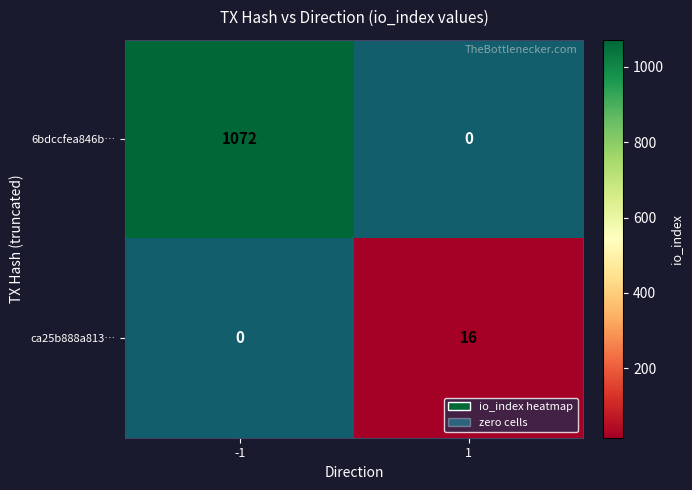

Between -1 and 1, which series saw the biggest shift?

6bdccfea846b…